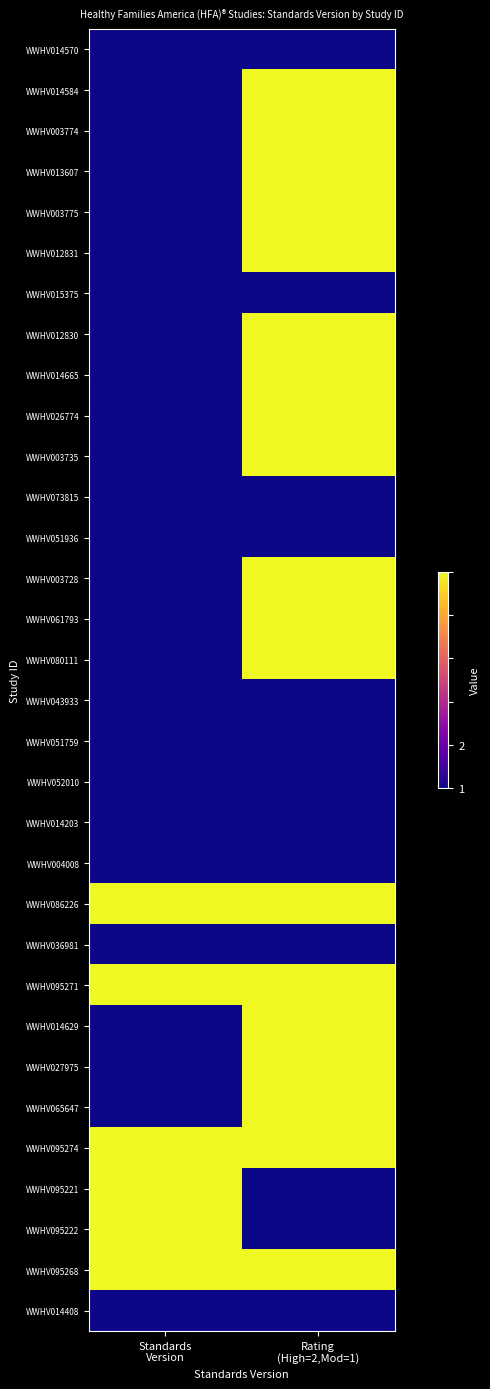

At which category is the sum across all series the highest?

Rating
(High=2,Mod=1)